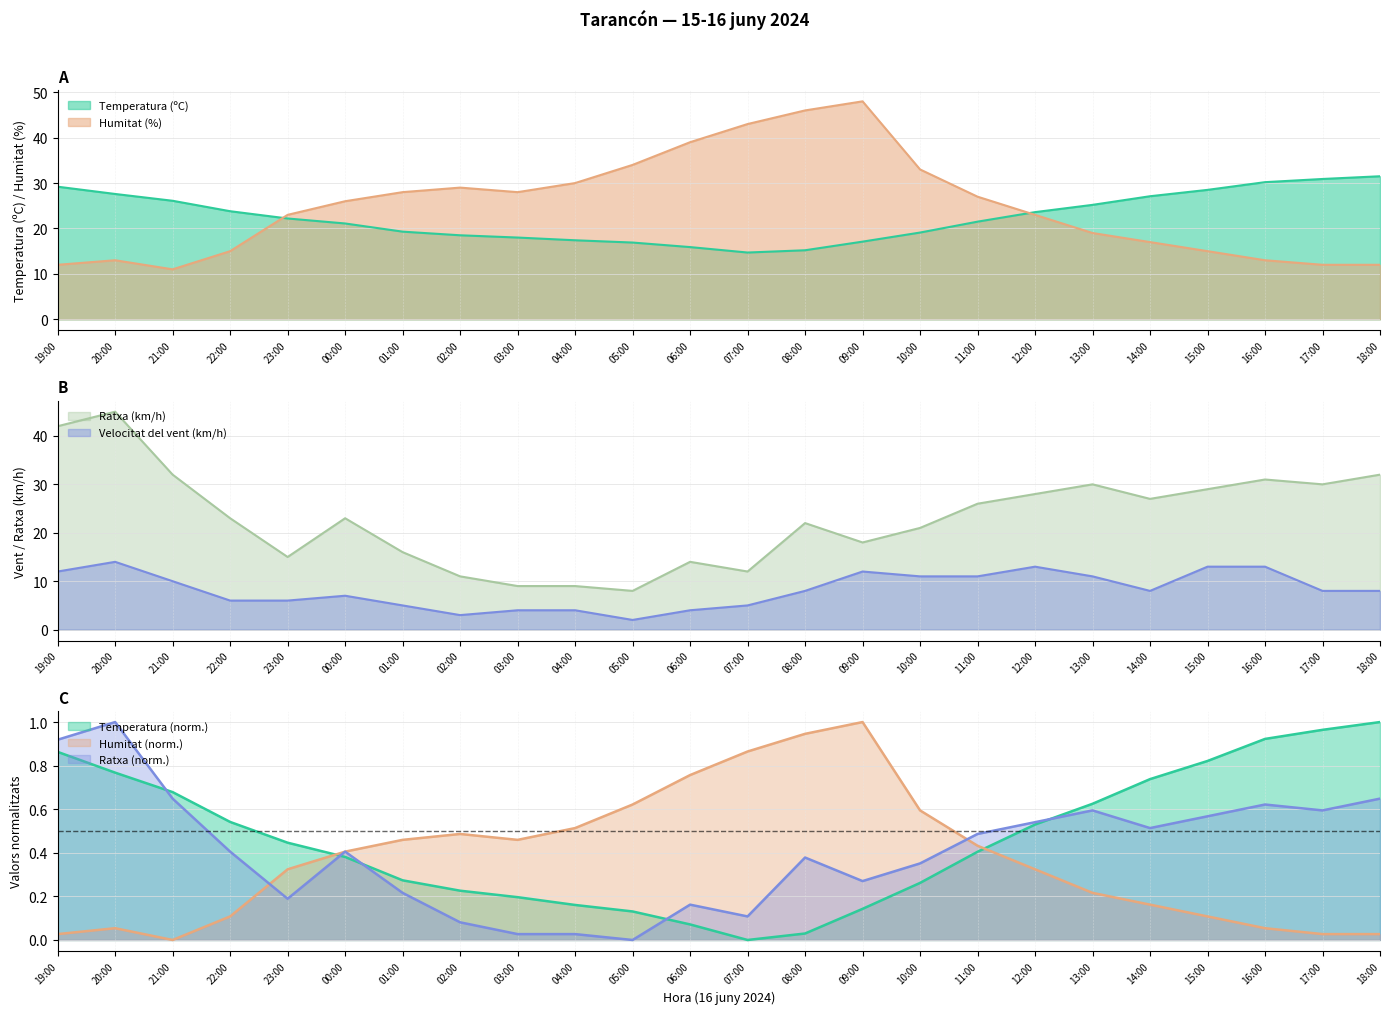

After their last crossing, which series has the higher values: Ratxa (km/h) or Humitat (%)?

Ratxa (km/h)